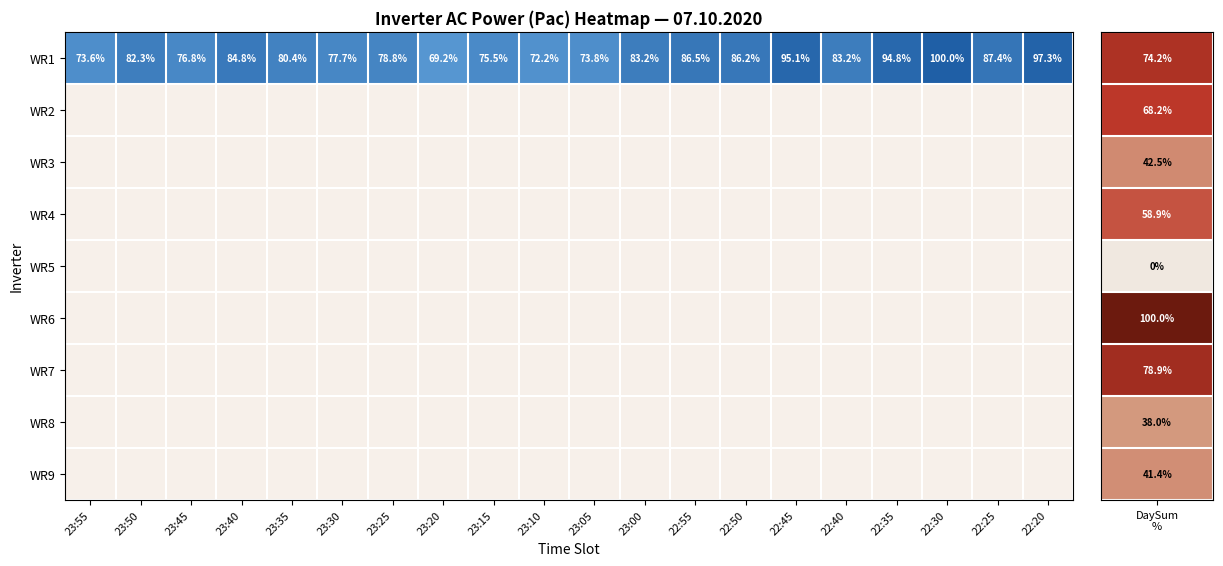

What is the sum of the WR1 values at 22:20 and 23:50?

179.6